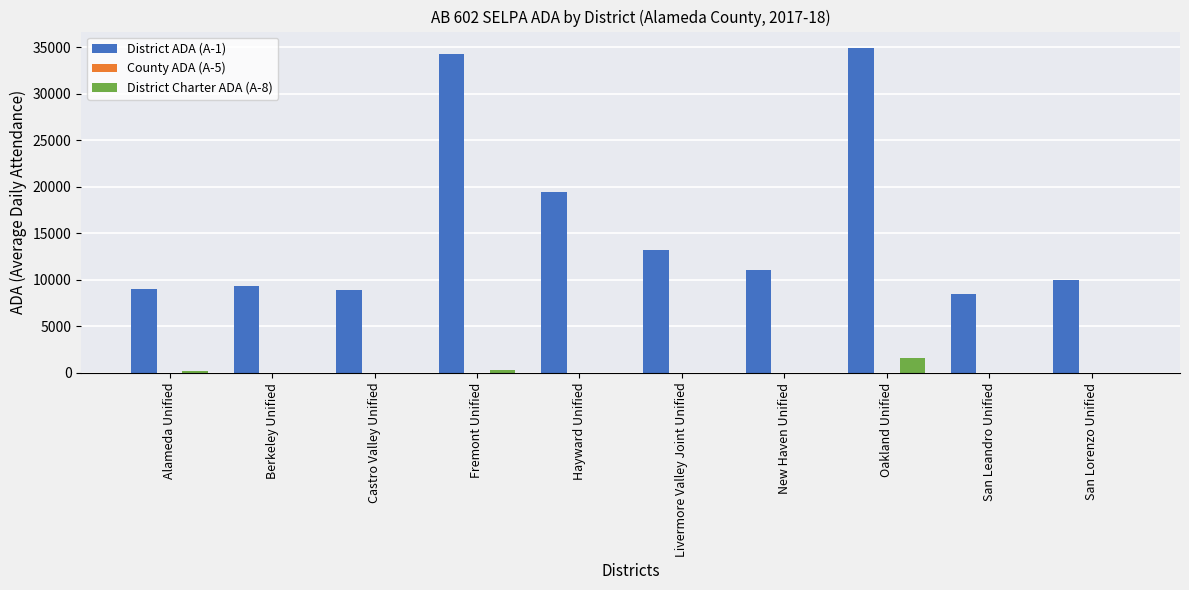

Count the number of categories in the chart.

10